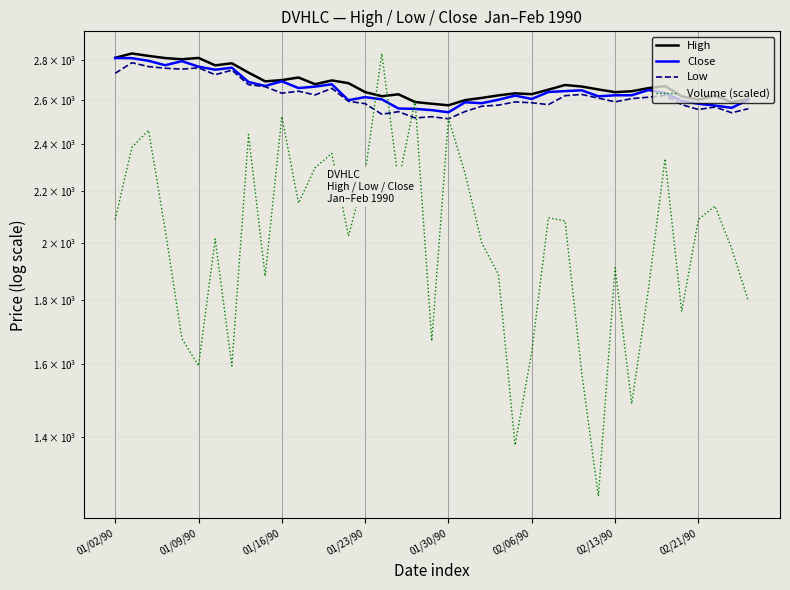

What is the total value across all series at 17?

9973.8